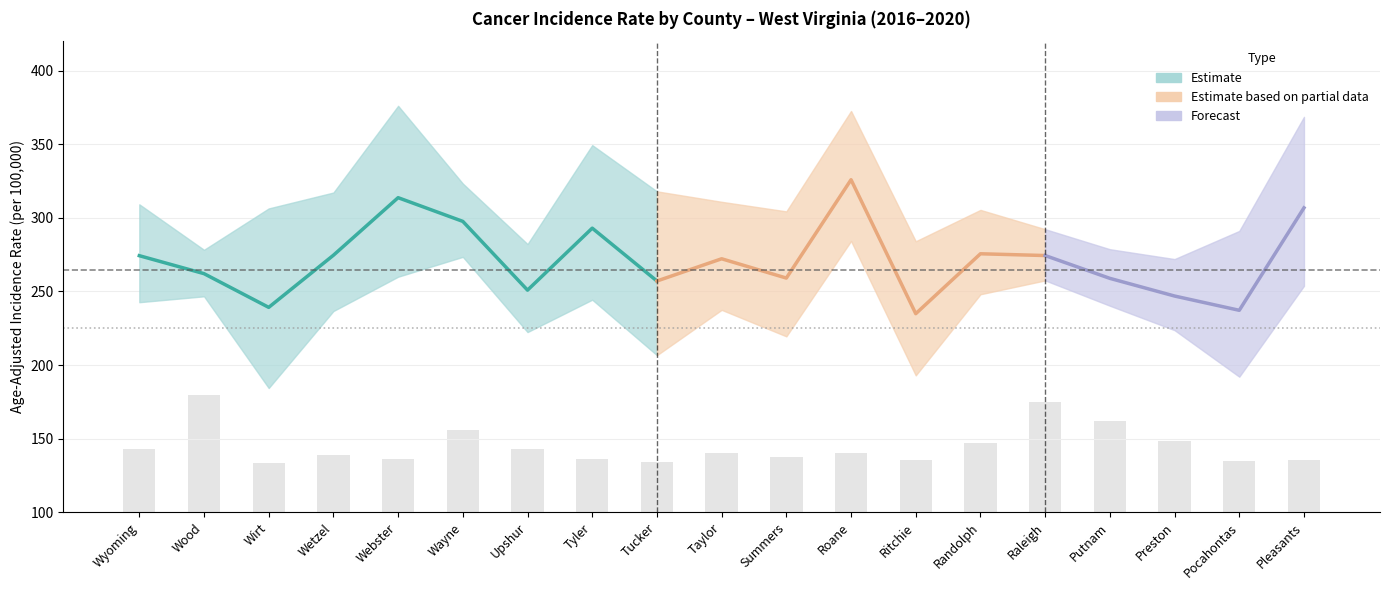

Are the bars horizontal?

No